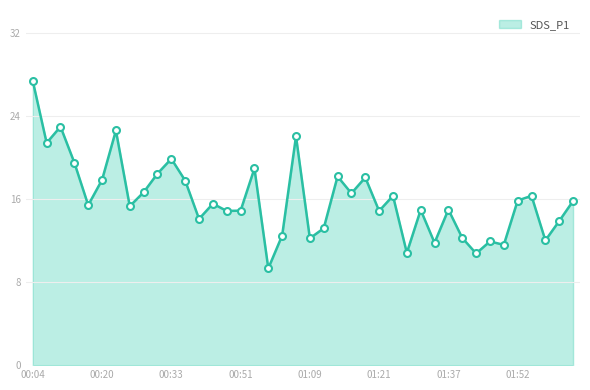

What is the greatest value displayed?

27.4